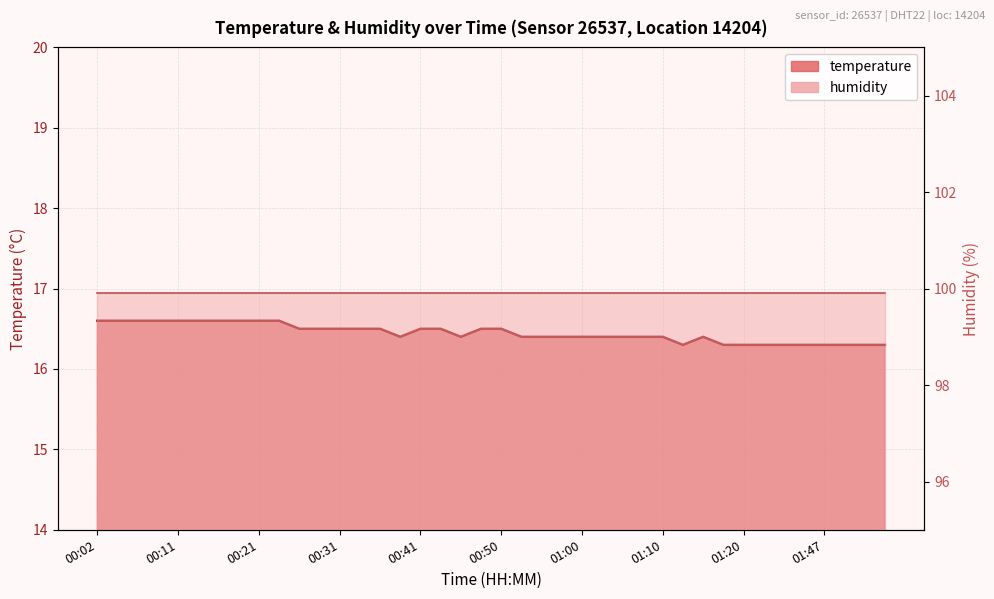

Reading left to right, what are all the values shown in this chart?

00:02=16.6	00:04=16.6	00:07=16.6	00:09=16.6	00:11=16.6	00:14=16.6	00:16=16.6	00:19=16.6	00:21=16.6	00:24=16.6	00:26=16.5	00:28=16.5	00:31=16.5	00:33=16.5	00:36=16.5	00:38=16.4	00:41=16.5	00:43=16.5	00:45=16.4	00:48=16.5	00:50=16.5	00:53=16.4	00:55=16.4	00:58=16.4	01:00=16.4	01:02=16.4	01:05=16.4	01:07=16.4	01:10=16.4	01:12=16.3	01:15=16.4	01:17=16.3	01:20=16.3	01:33=16.3	01:39=16.3	01:41=16.3	01:47=16.3	01:49=16.3	01:52=16.3	01:55=16.3